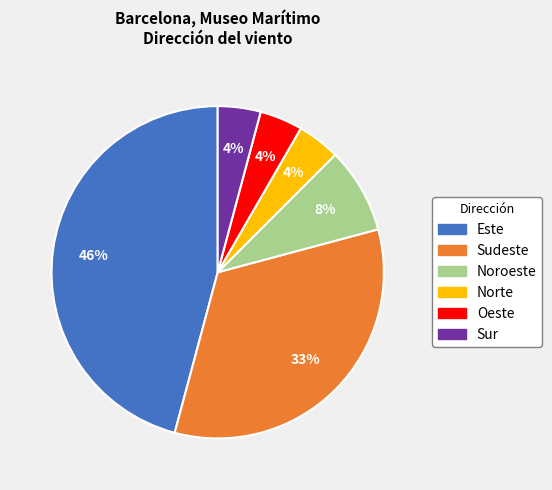

To the nearest percent, what is the average slice percentage?

17%